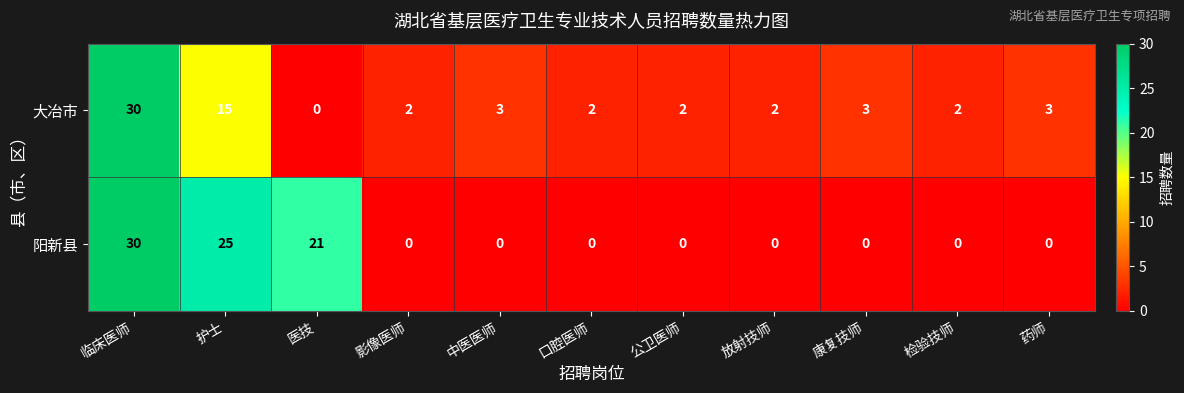

Which series has the largest total across all categories?

阳新县